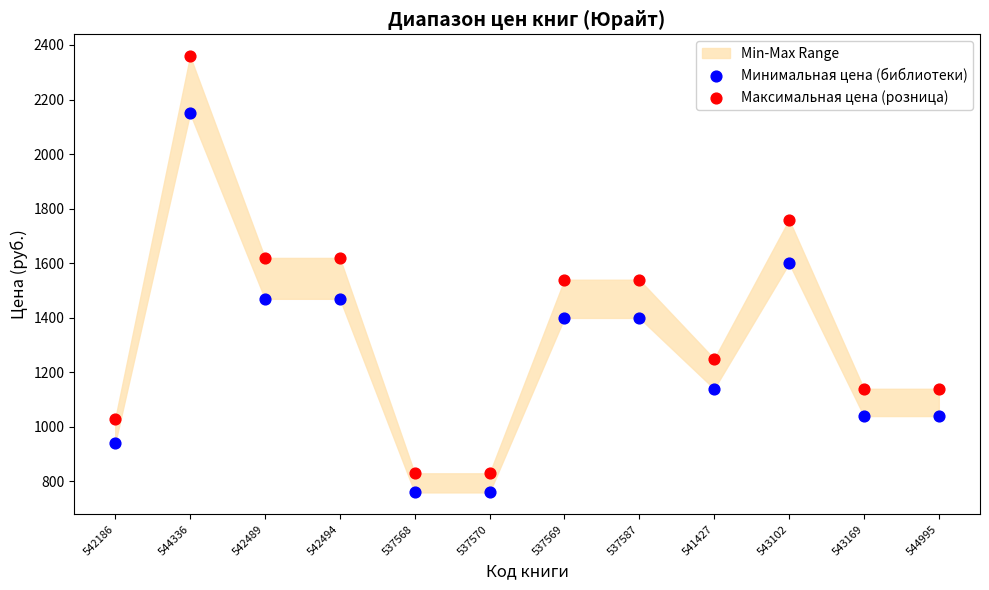

Which series reaches the minimum Y coordinate?

Минимальная цена (библиотеки)